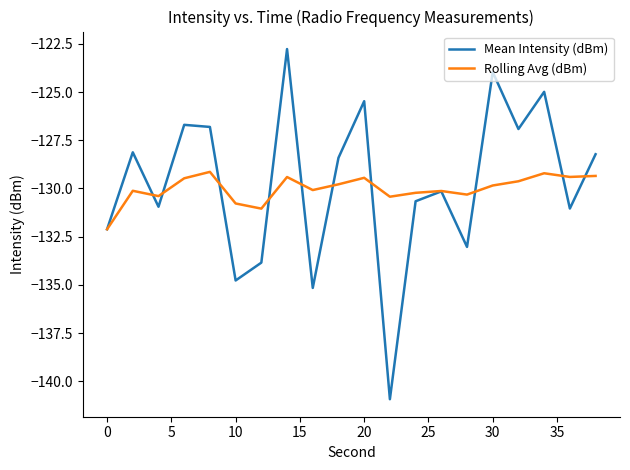

True or false: Rolling Avg (dBm) has more than 2 points higher than both neighbors.

True